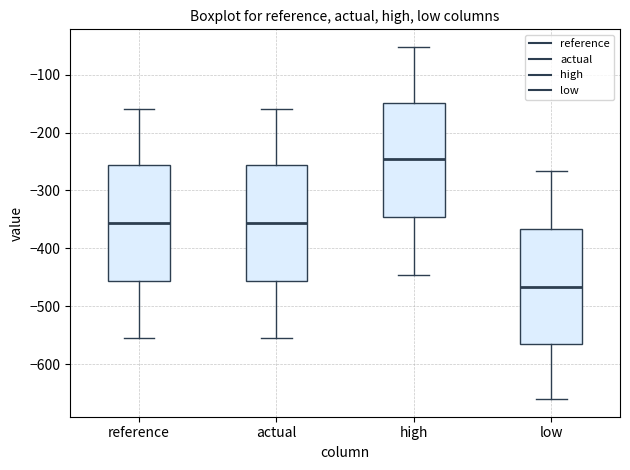

Where does the upper whisker of the box for low end on the y-axis? The values are not printed on the chart, so give them approximately, as read against the axis.

-270